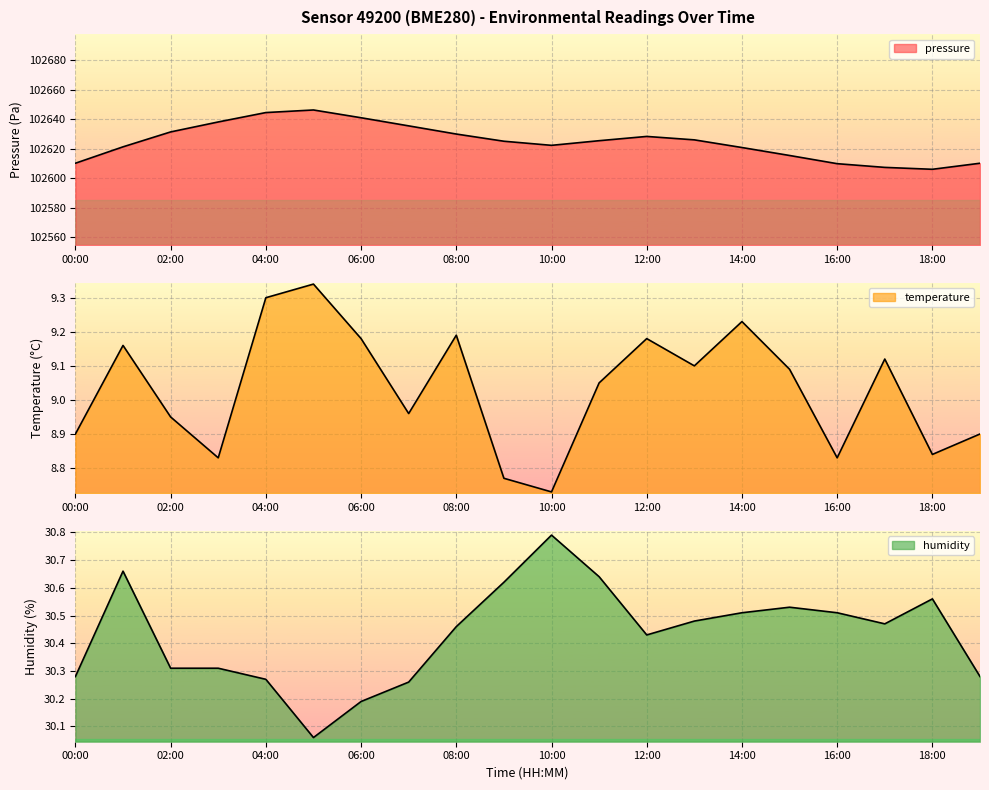

Which series has the largest total across all categories?

pressure